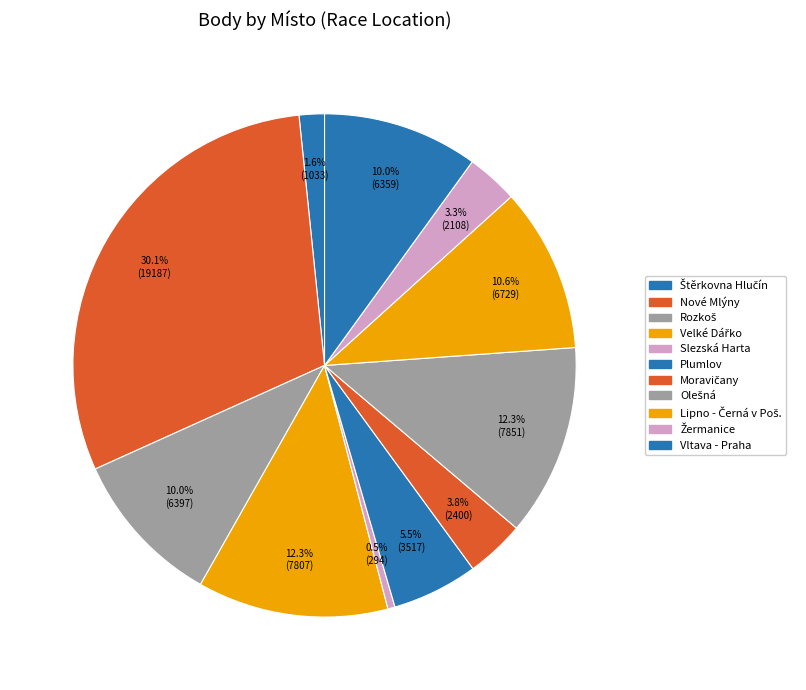

How many segments does this pie chart have?

11